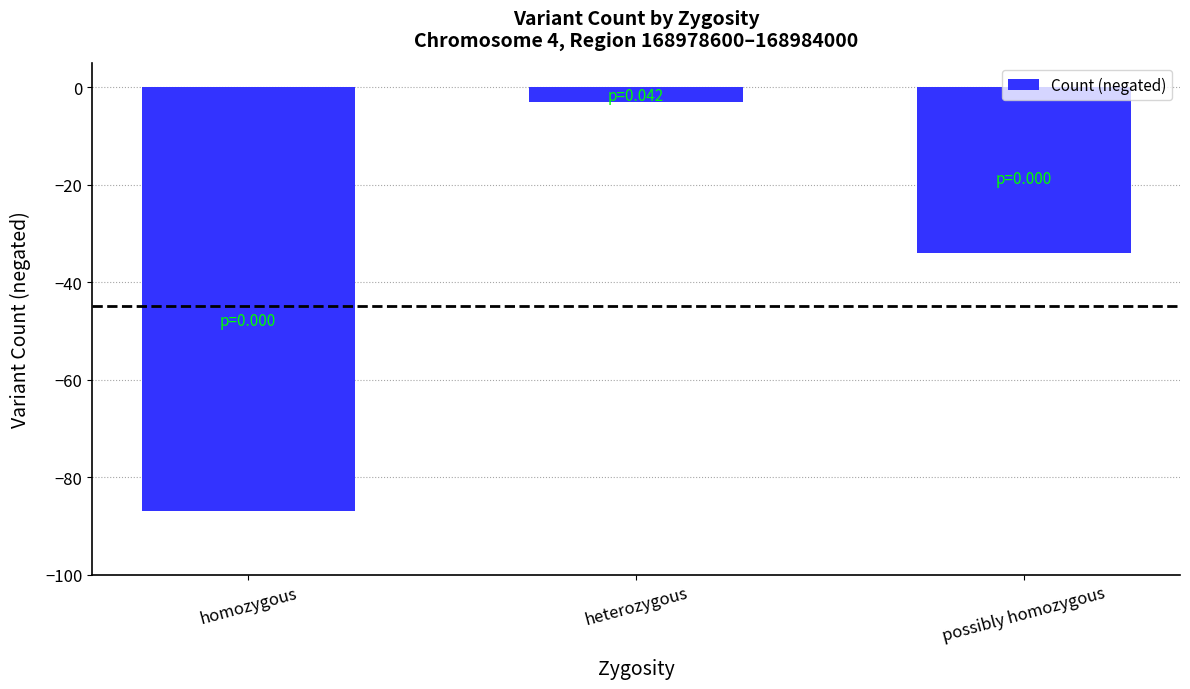

At which label is the value closest to -45?

possibly homozygous